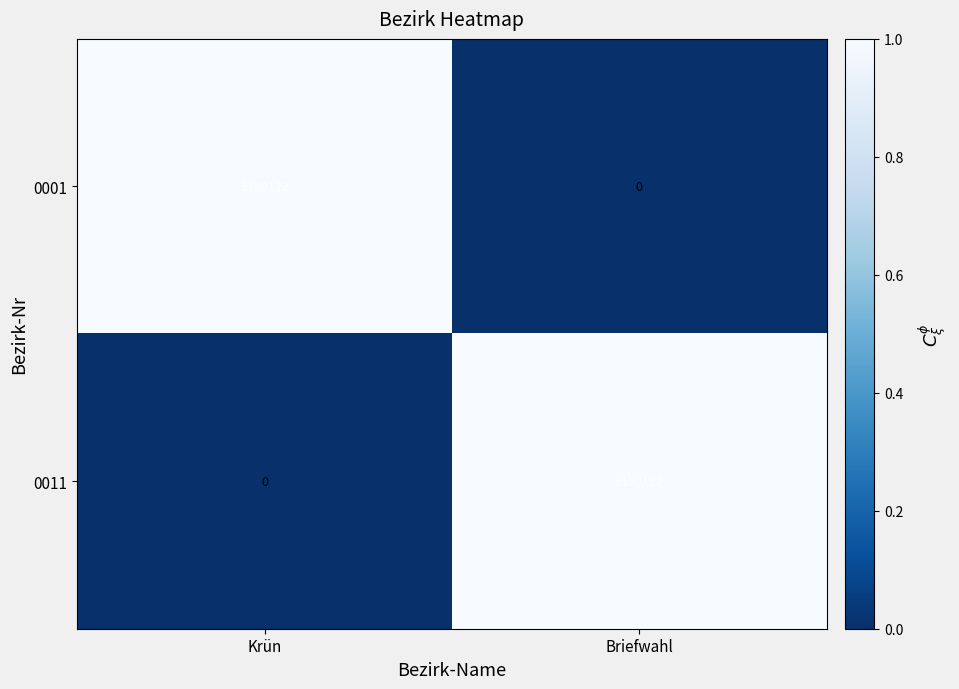

The value of 0011 at Krün is -4035267. True or false?

False